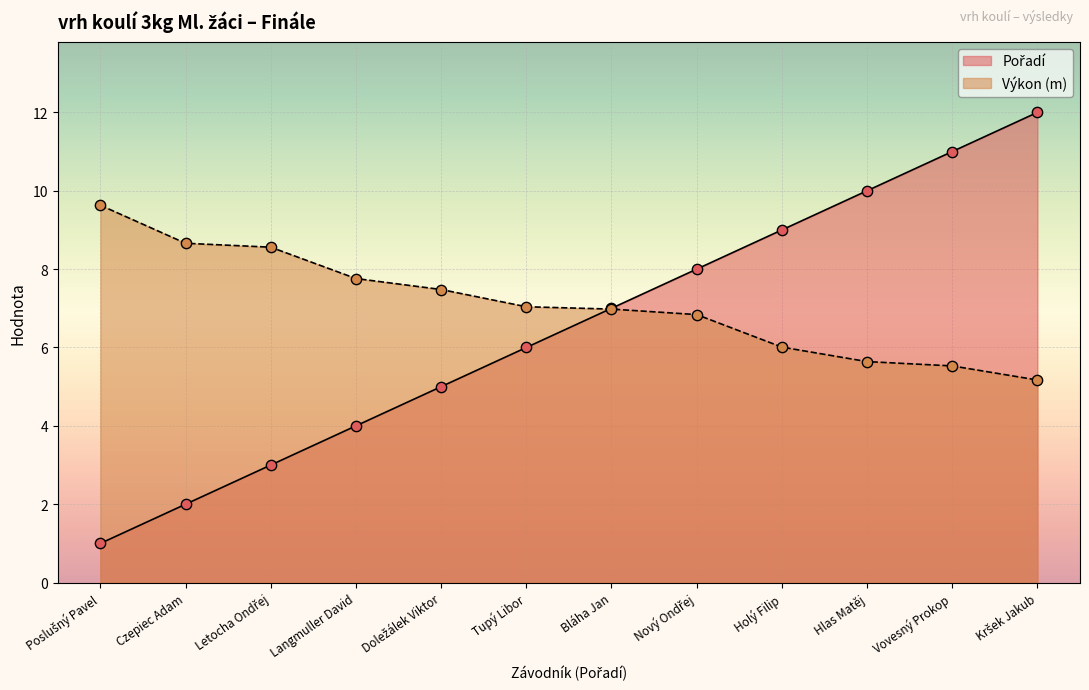

Which series has the largest total across all categories?

Výkon (m)